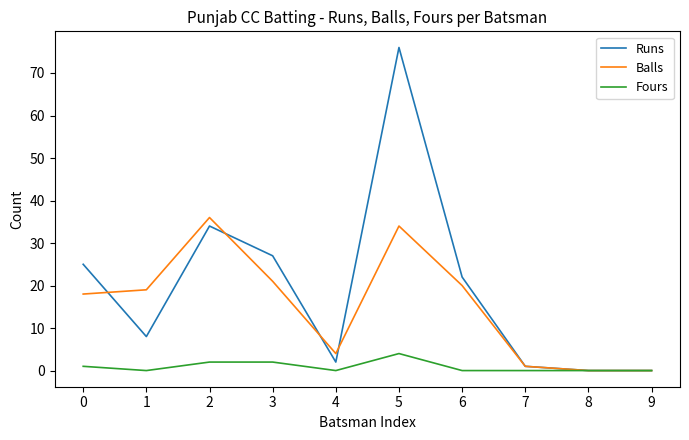

Is it true that Runs equals 36 at 0?

False